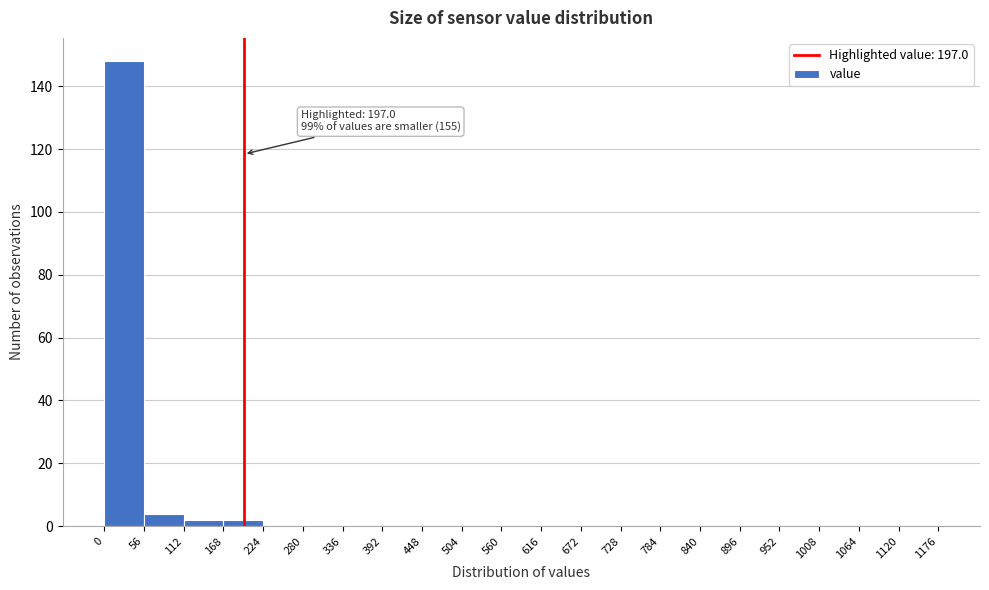

Which range on the x-axis has the tallest bar?

0 to 56